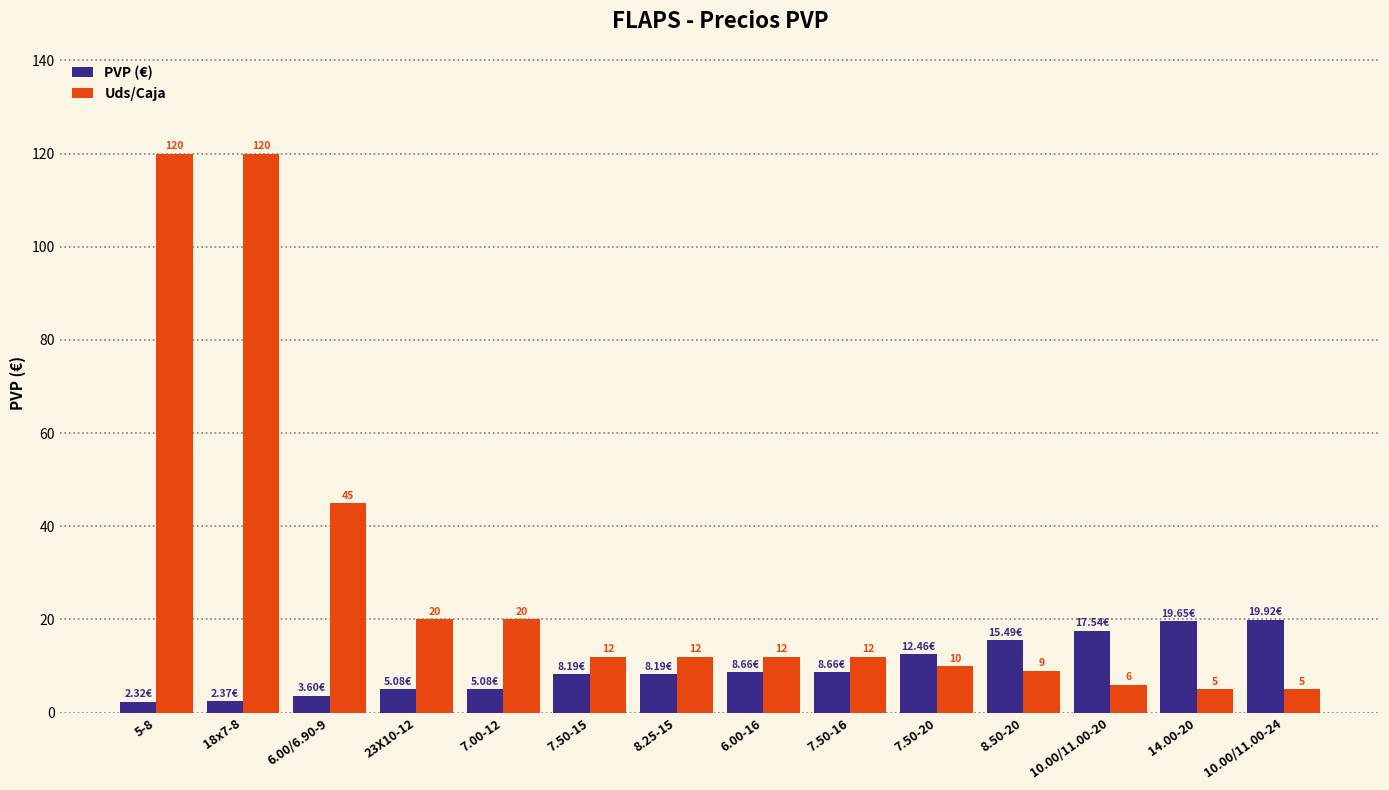

Is the value of PVP (€) at 7.50-15 greater than the value of Uds/Caja at 8.50-20?

No